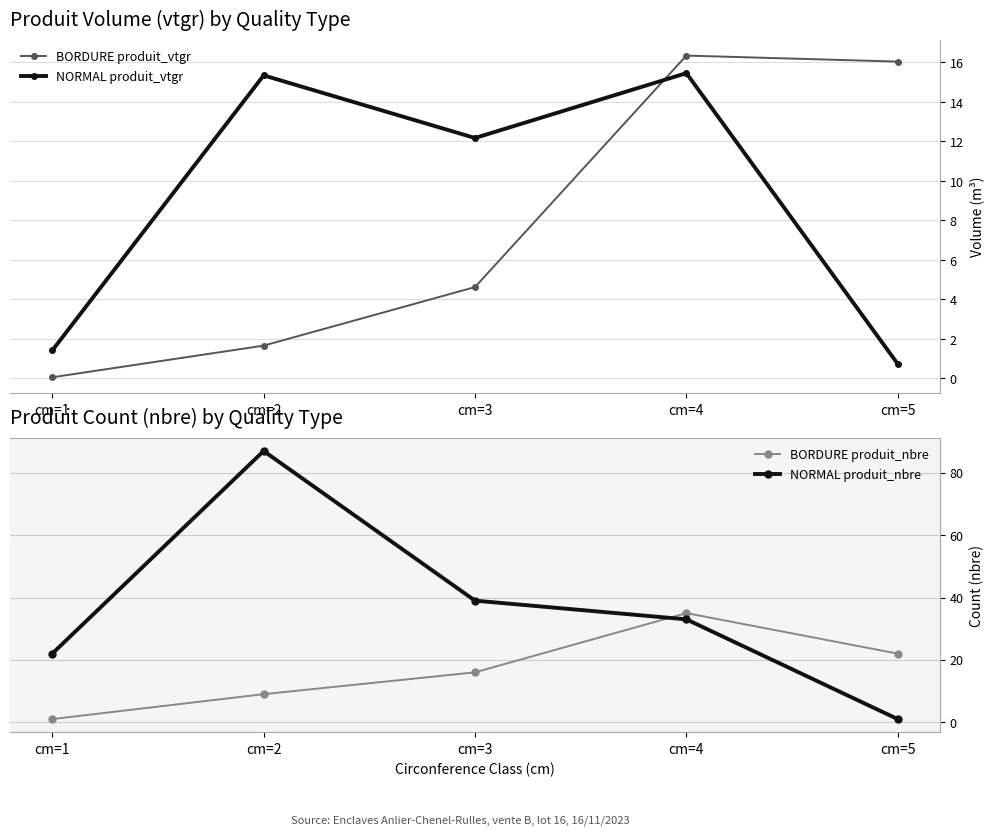

What is the average value of the NORMAL produit_nbre series?

36